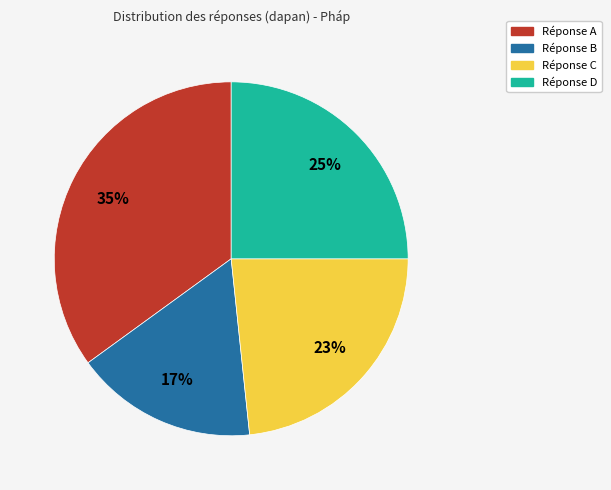

Rank the categories by value from highest to lowest.

Réponse A, Réponse D, Réponse C, Réponse B